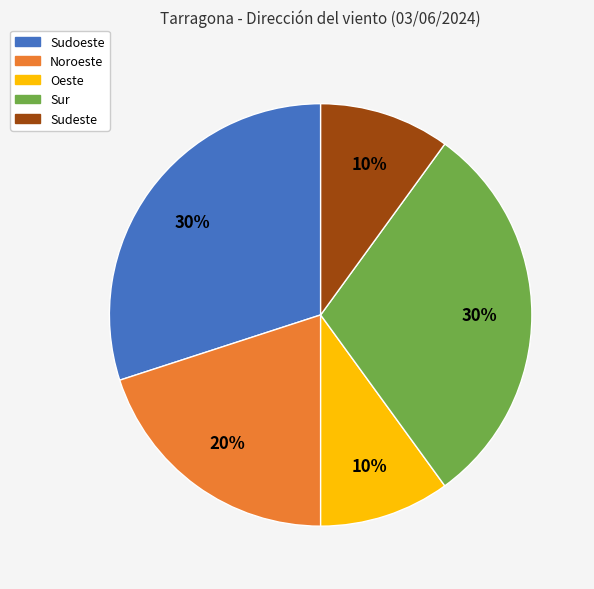

Is there any slice that represents more than half of the pie?

No